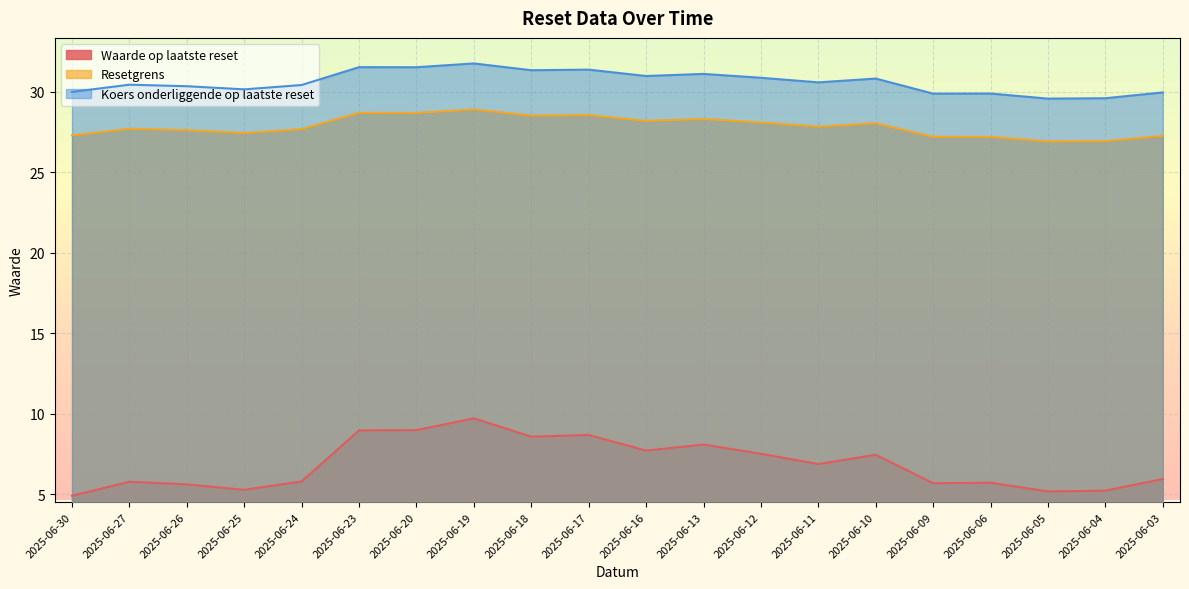

Is it true that Resetgrens equals 28.7 at 2025-06-23?

True